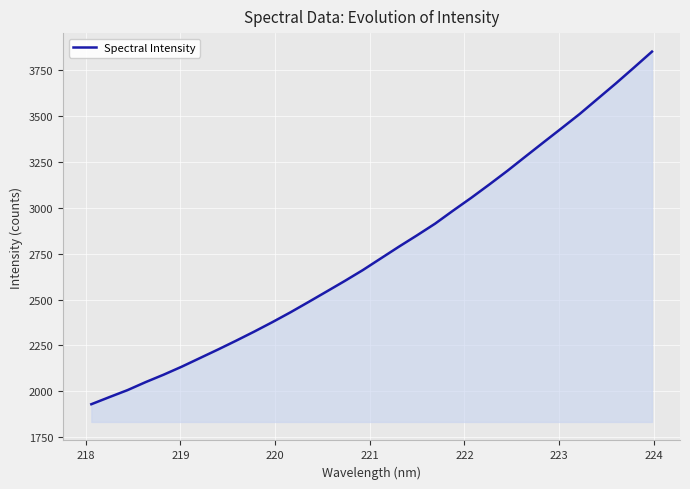

What is the difference between the maximum and minimum values?

1919.8